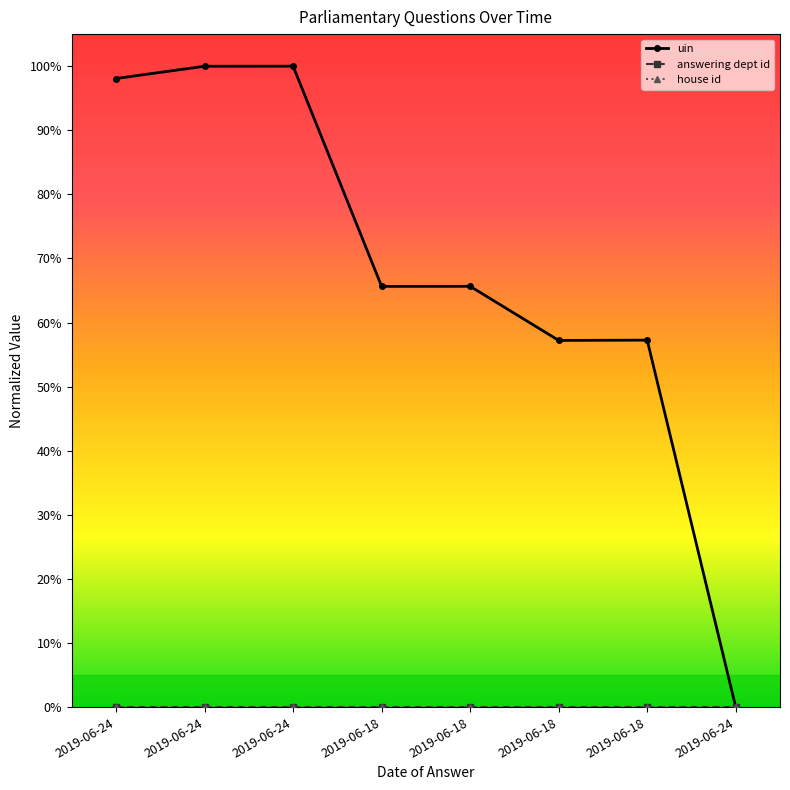

Which category has the lowest value in the uin series?

2019-06-24